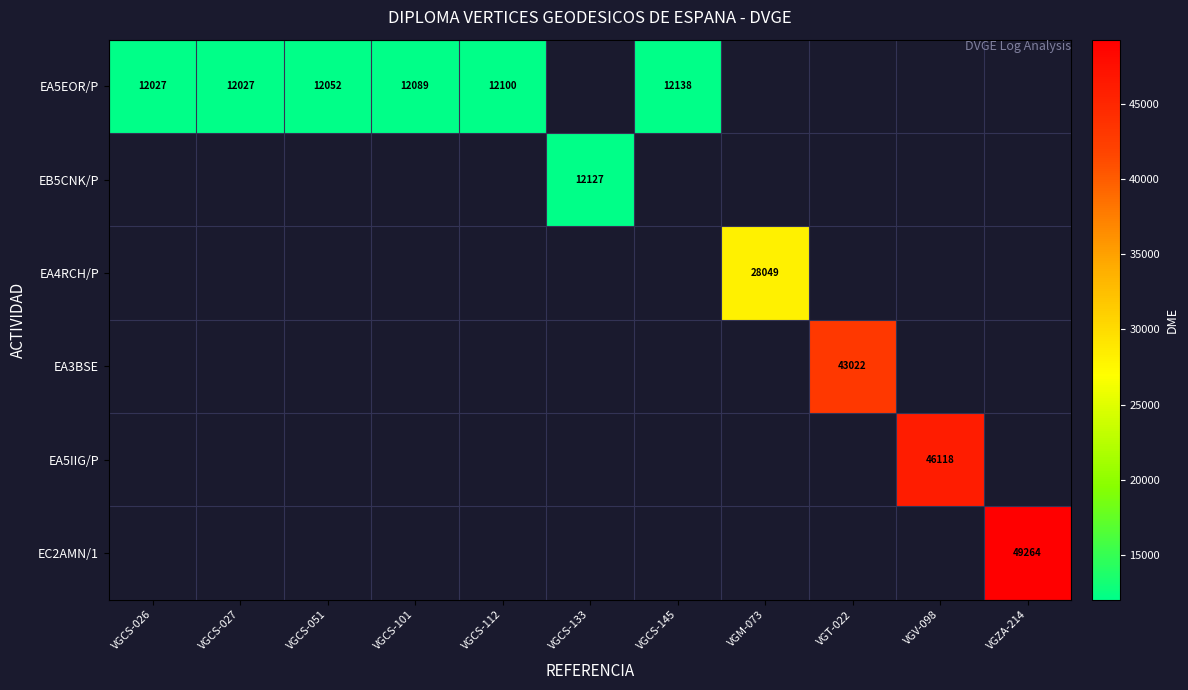

The value of EA5EOR/P at VGCS-027 is 6295. True or false?

False